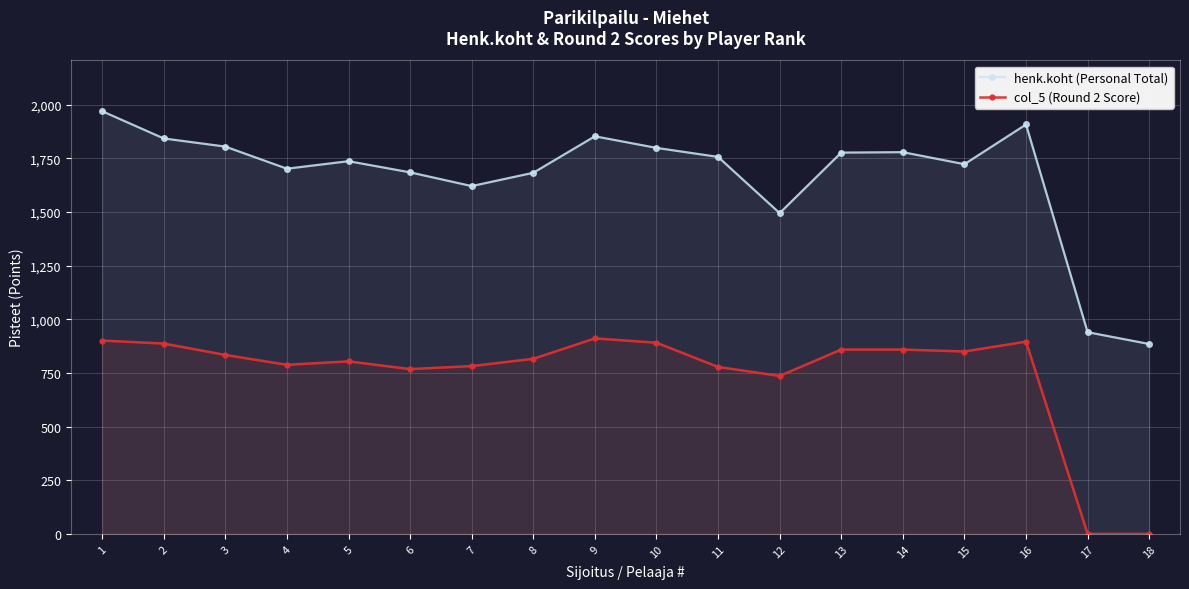

Between 10 and 16, which is larger?

16